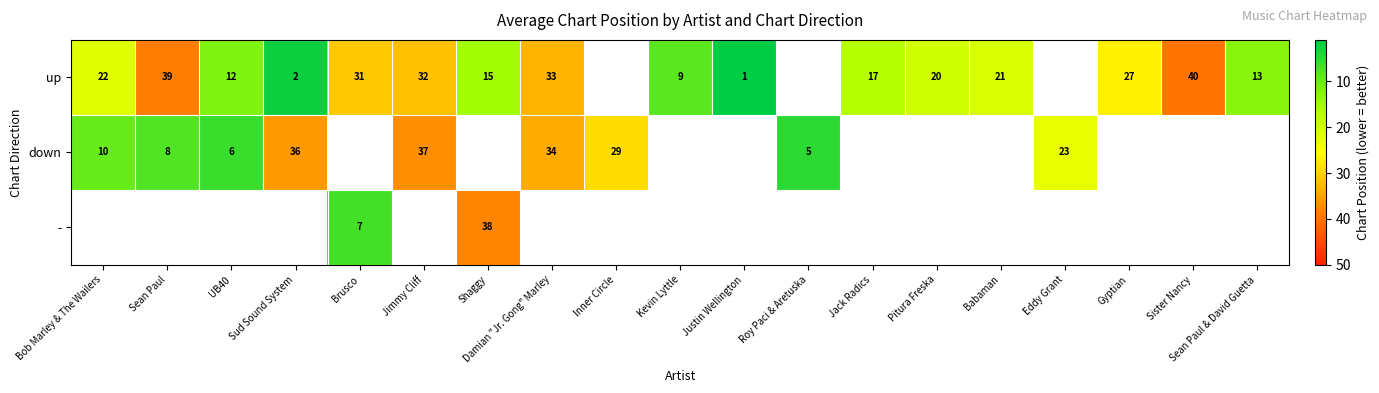

True or false: up has a value of 27 at Gyptian.

True